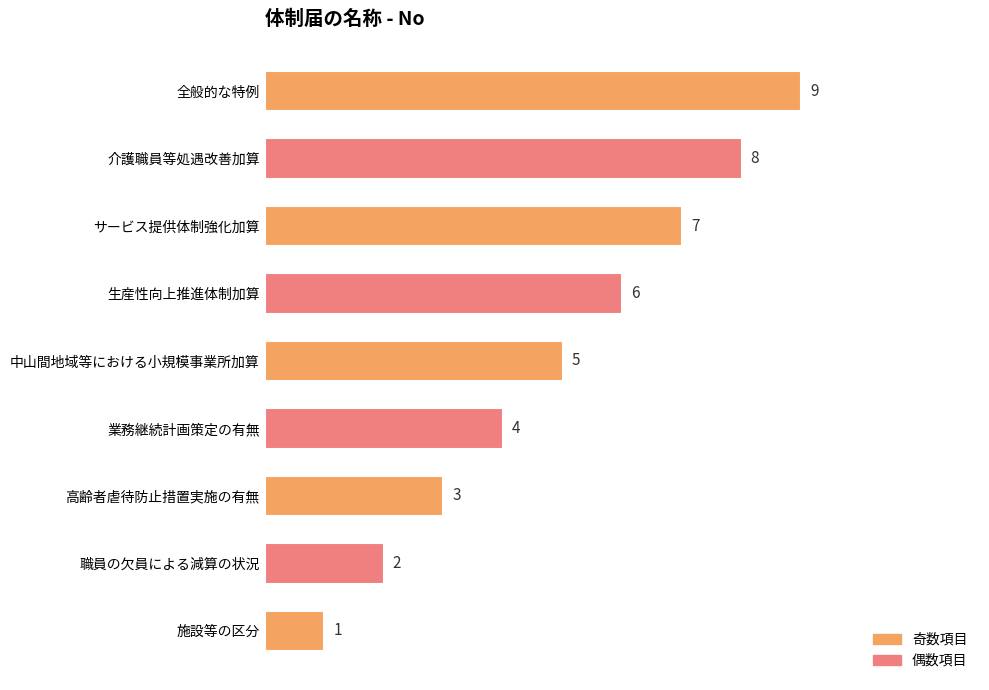

Is it true that the value at 職員の欠員による減算の状況 is 2?

True